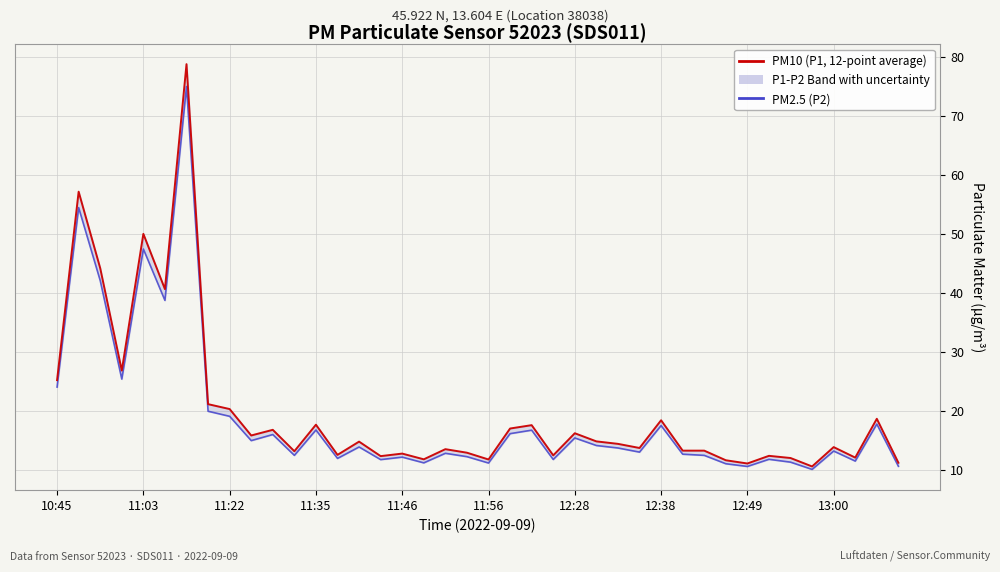

What is the sum of all PM10 (P1, 12-point average) values?

792.3